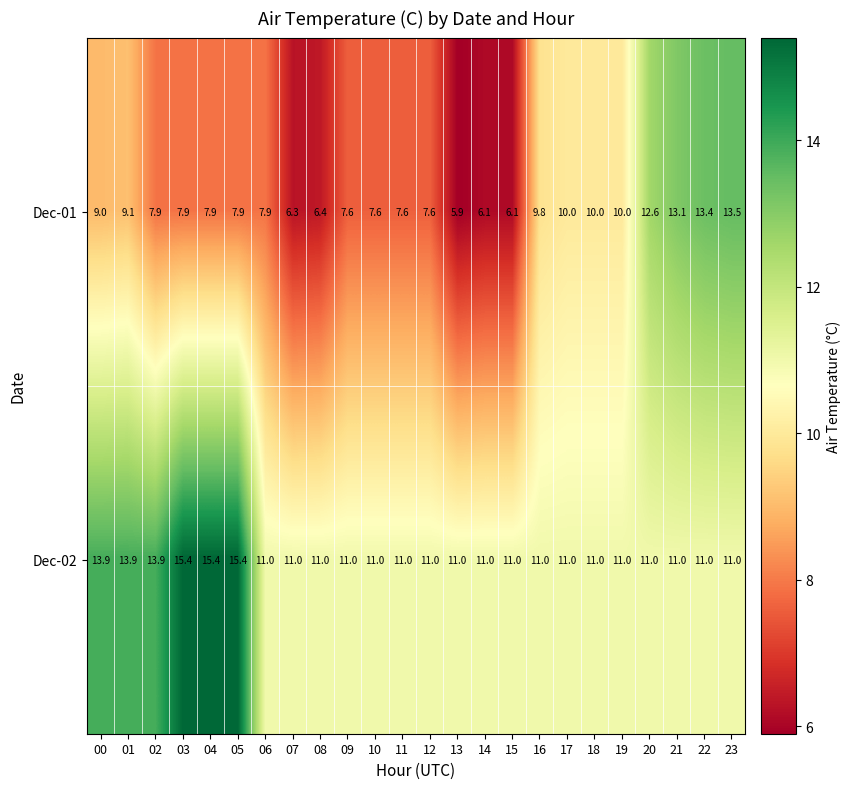

What is the spread (max minus min) of values at 03?

7.5